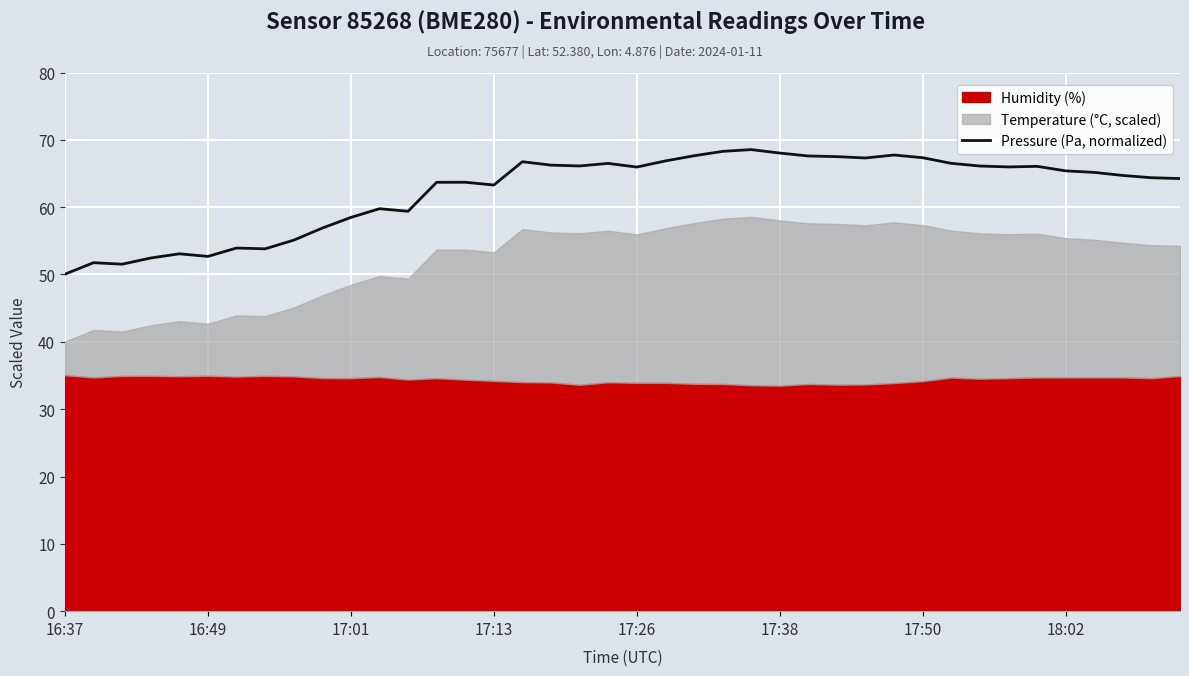

How many interior local peaks (higher than both neighbors) does the data have?

10